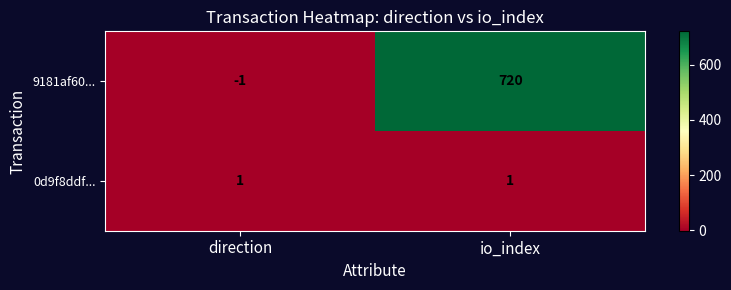

How many positive values does the 9181af60... series have?

1